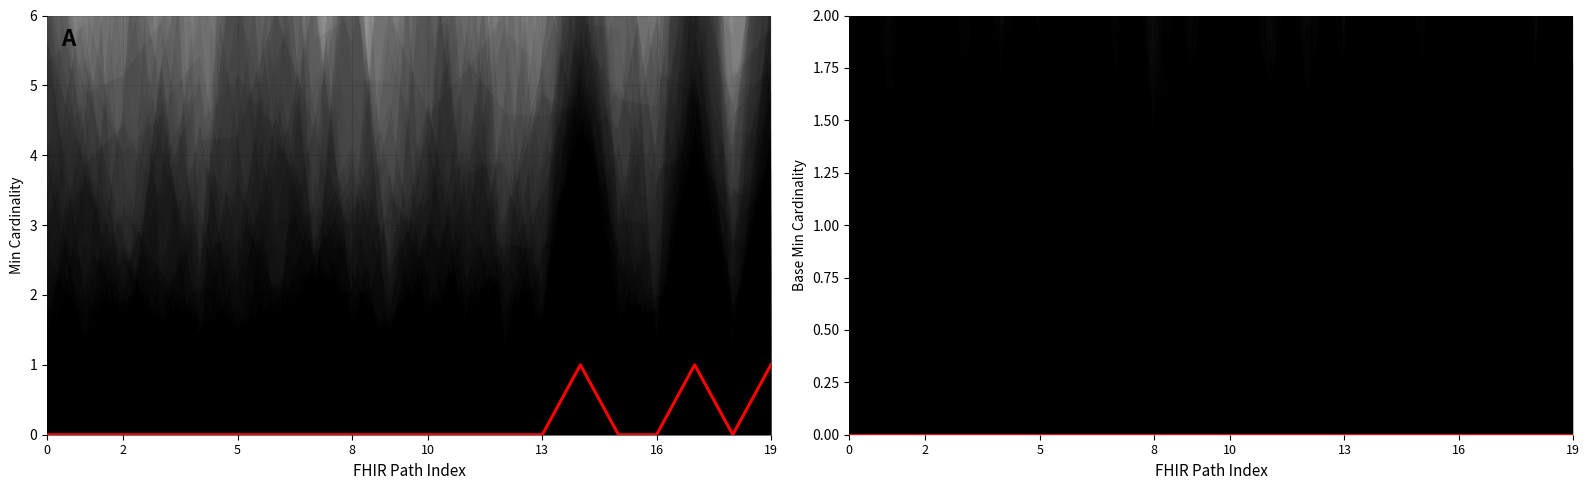

What is the label of the 11th point from the left?

10